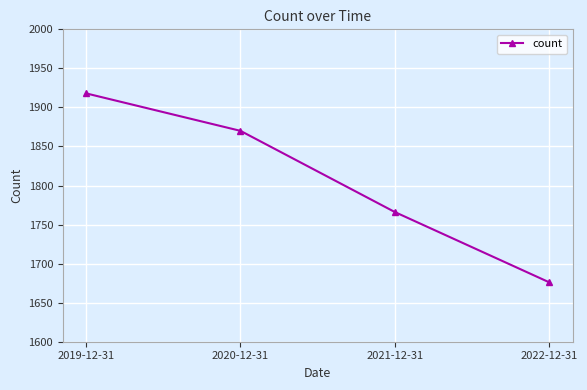

At which label does the data first exceed 1870?

2019-12-31